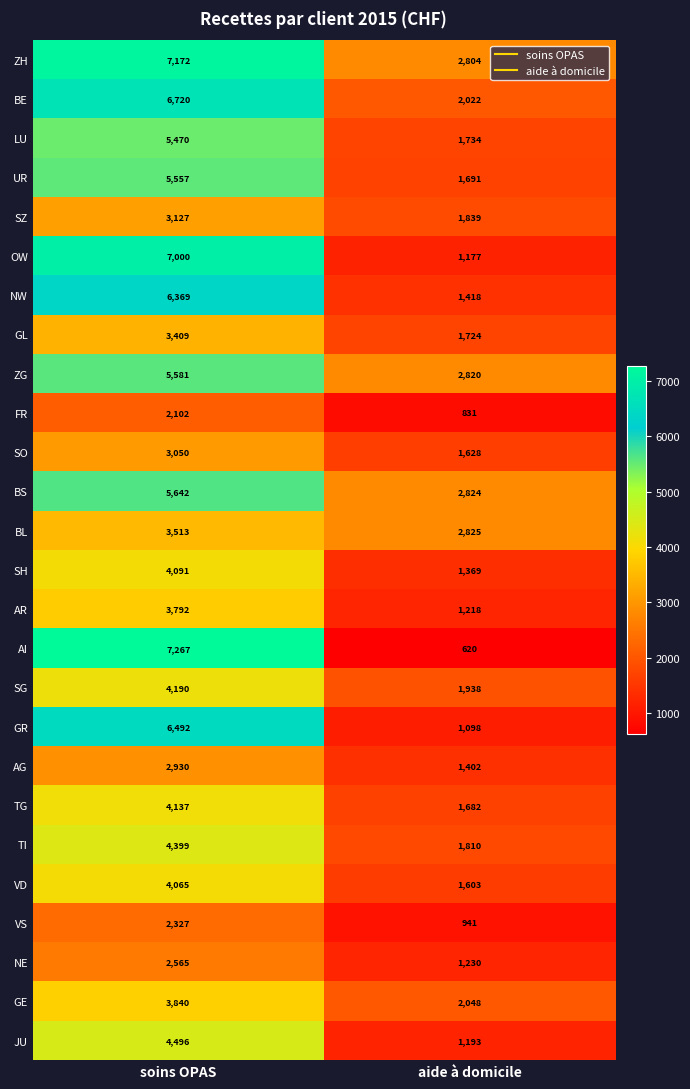

Rank the series by their maximum value, from highest to lowest.

AI, ZH, OW, BE, GR, NW, BS, ZG, UR, LU, JU, TI, SG, TG, SH, VD, GE, AR, BL, GL, SZ, SO, AG, NE, VS, FR